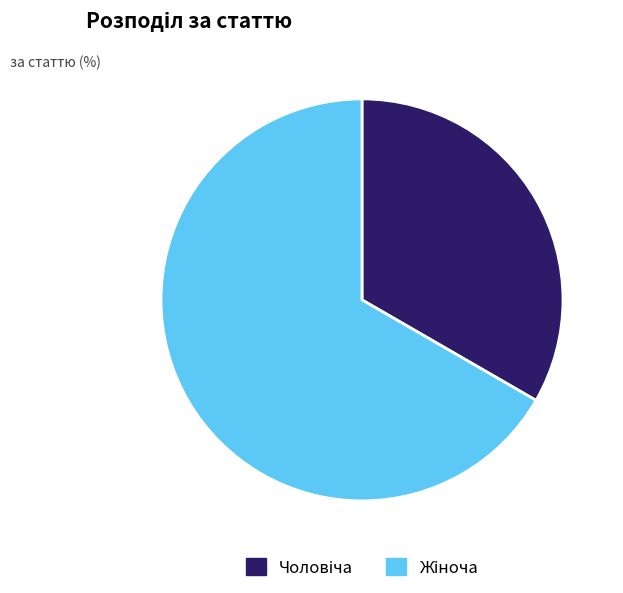

Does any single category account for the majority?

Yes